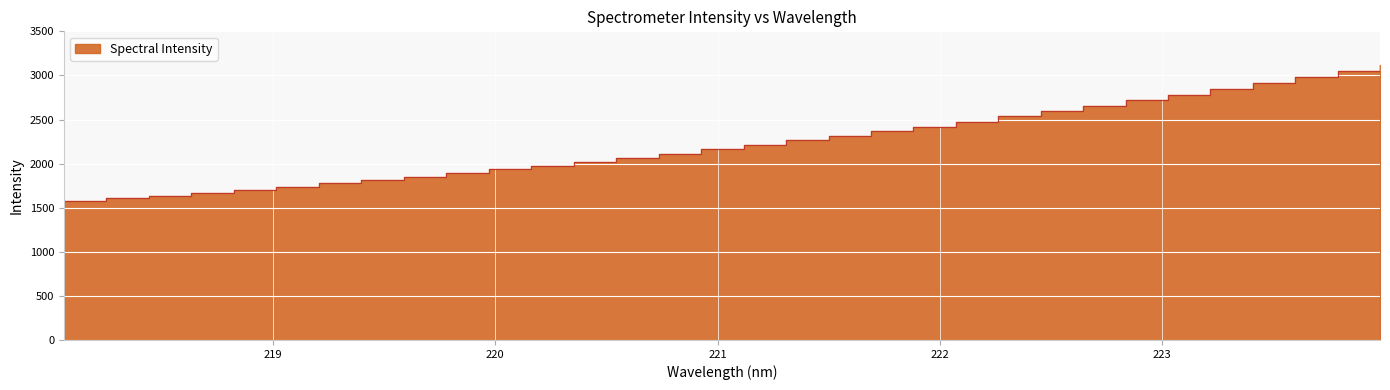

At which label does the data first exceed 2212?

221.1174